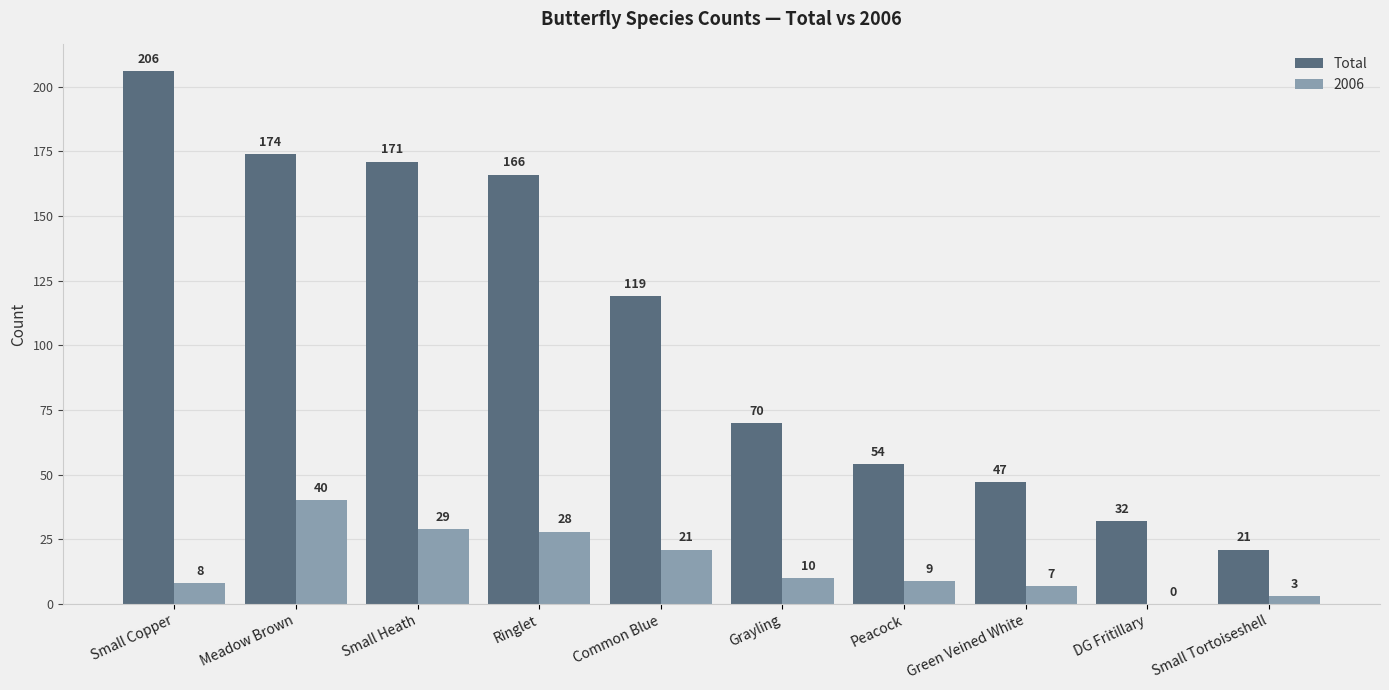

What is the sum of the Total values at Green Veined White and Small Tortoiseshell?

68